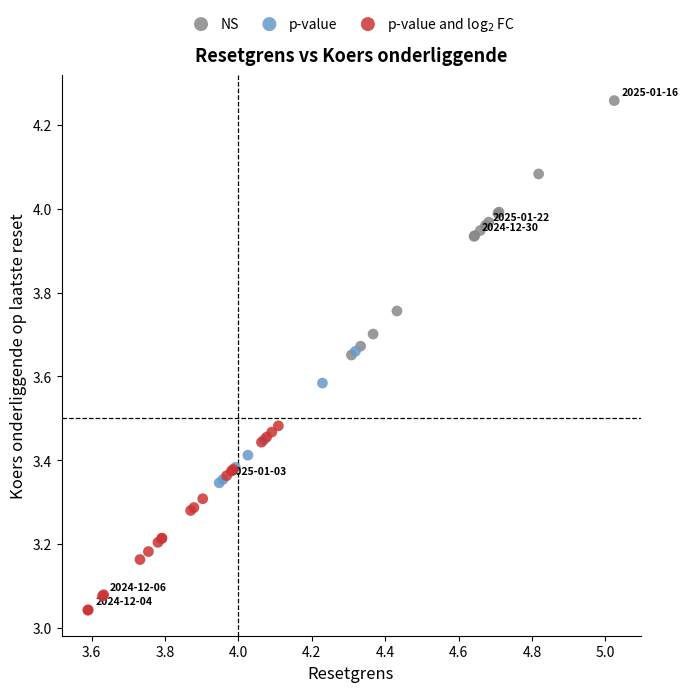

Which series has the largest Y range (max minus min)?

NS